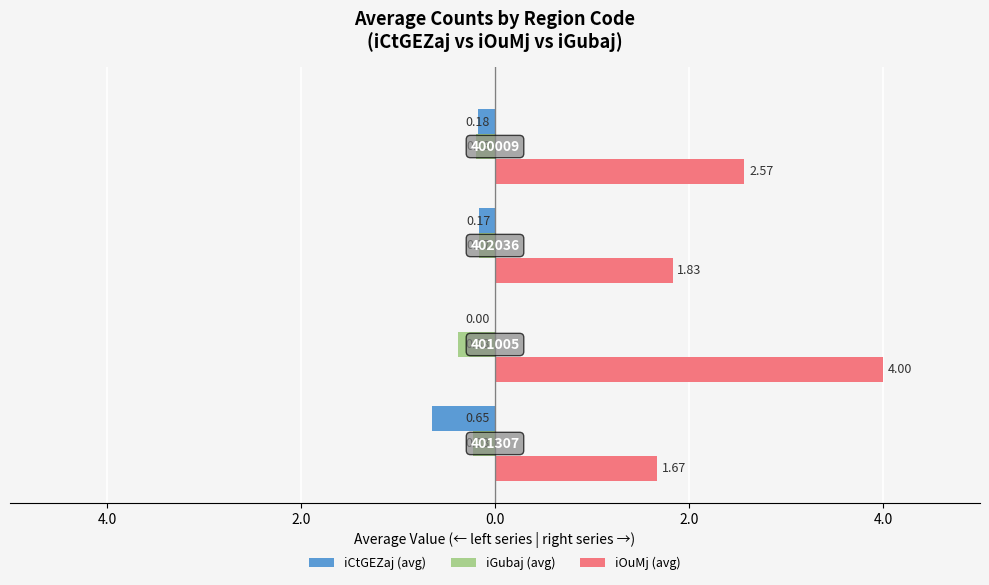

What are all the series names shown in the legend?

iCtGEZaj (avg), iGubaj (avg), iOuMj (avg)